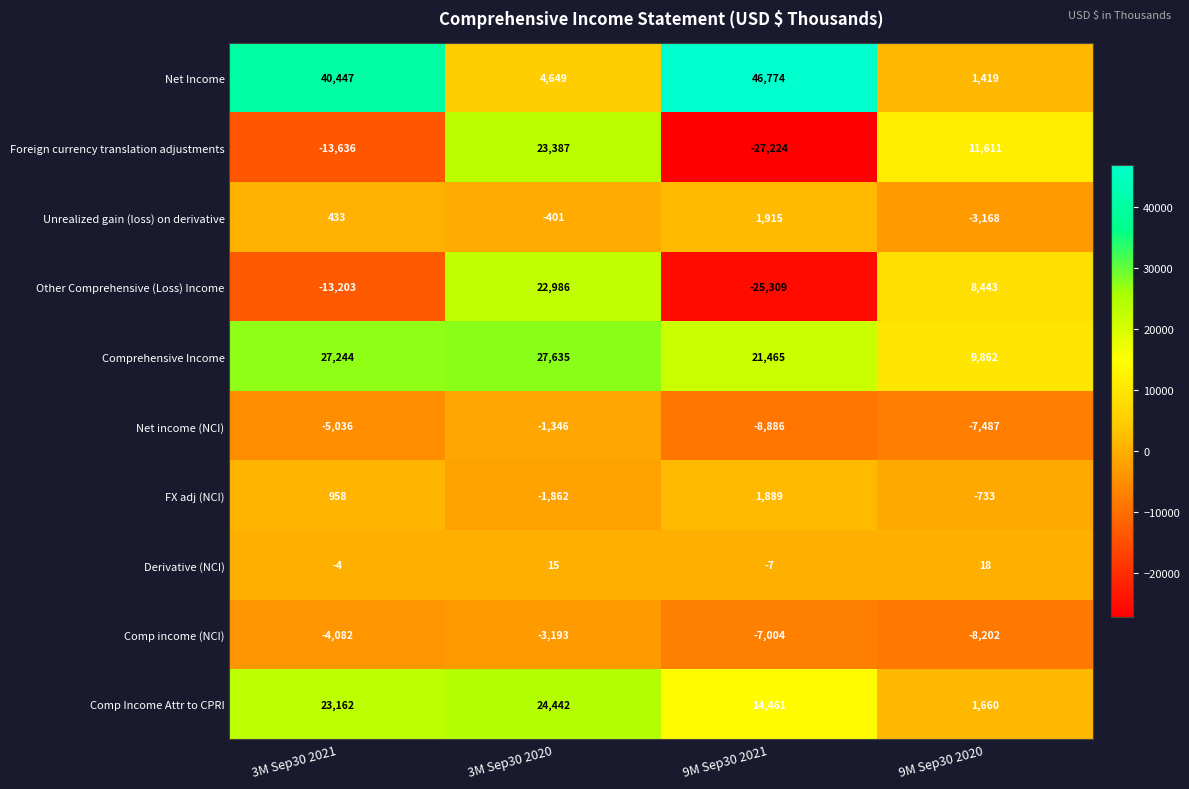

At 9M Sep30 2021, list the series in order from largest to smallest.

Net Income, Comprehensive Income, Comp Income Attr to CPRI, Unrealized gain (loss) on derivative, FX adj (NCI), Derivative (NCI), Comp income (NCI), Net income (NCI), Other Comprehensive (Loss) Income, Foreign currency translation adjustments